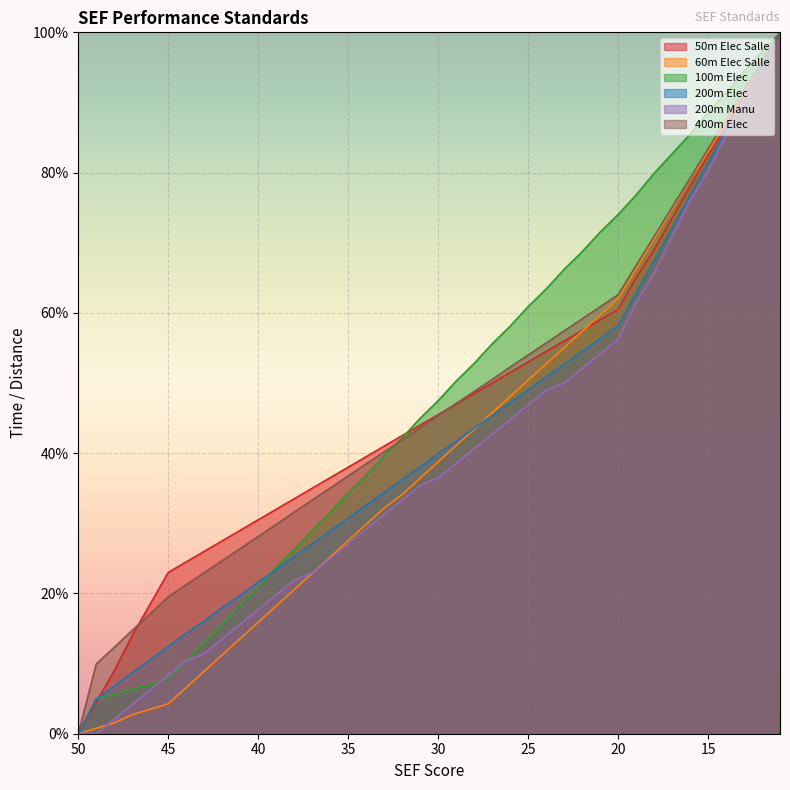

At which category does the chart reach its minimum across all series?

50